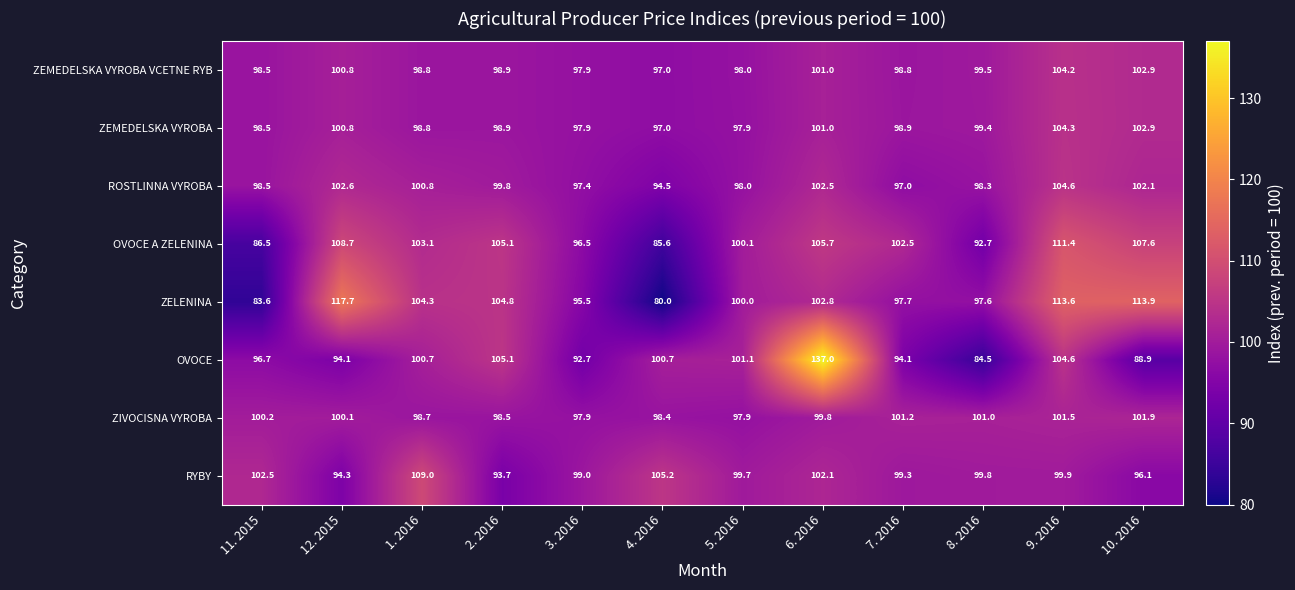

What is the total value across all series at 2. 2016?

804.8